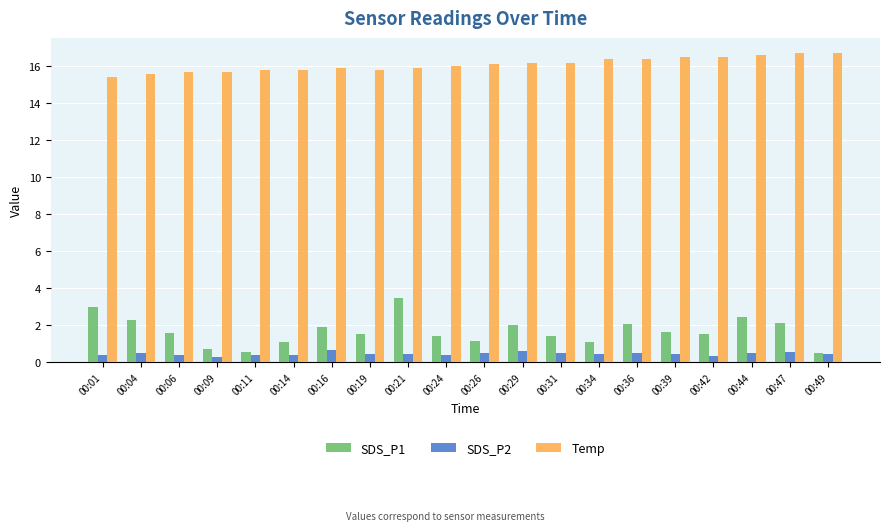

At 00:29, list the series in order from largest to smallest.

Temp, SDS_P1, SDS_P2